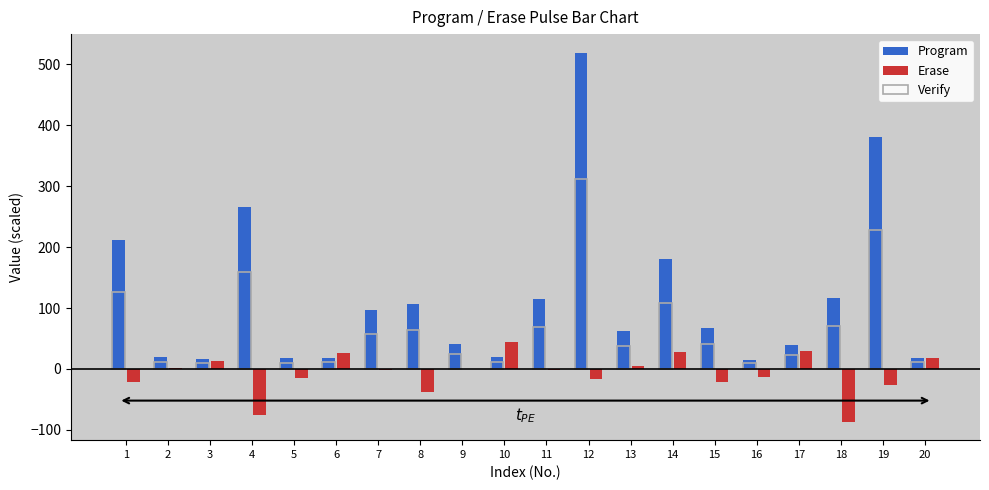

At which label does Program first exceed 68?

1